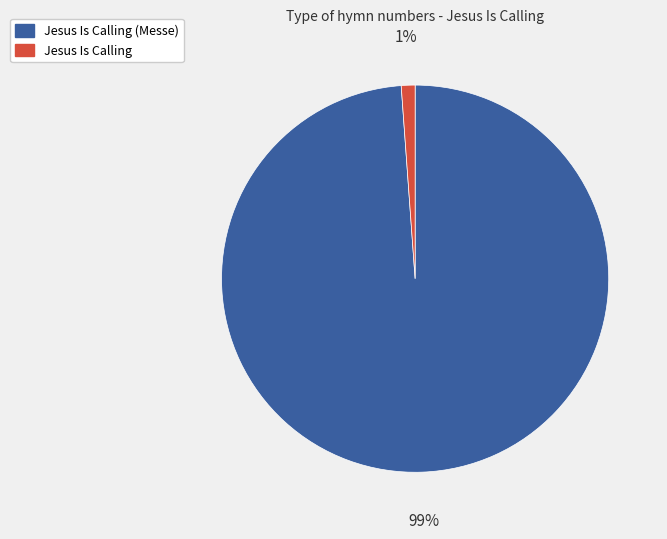

To the nearest percent, what is the average slice percentage?

50%